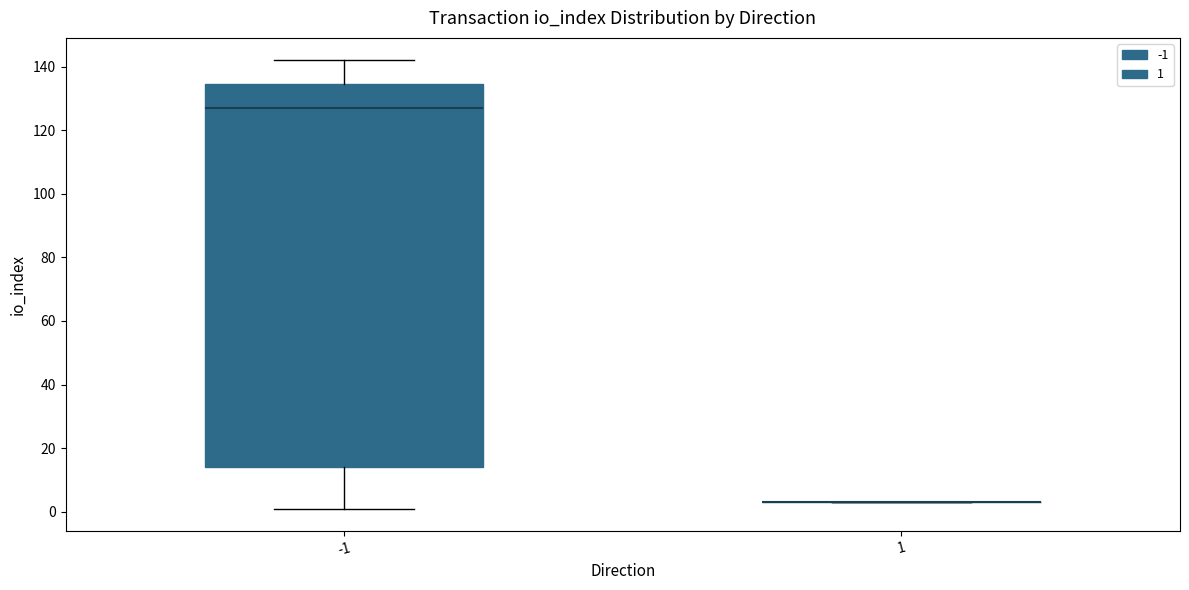

Reading left to right, read every box against the y-axis: the position of its median line, the range the box covers, and the ends of its whiskers. The values are not printed on the chart, so give them approximately, as read against the axis.

-1: median 128, box 14 to 134, whiskers 2 to 142
1: box collapsed to a line at 4, whiskers 4 to 4